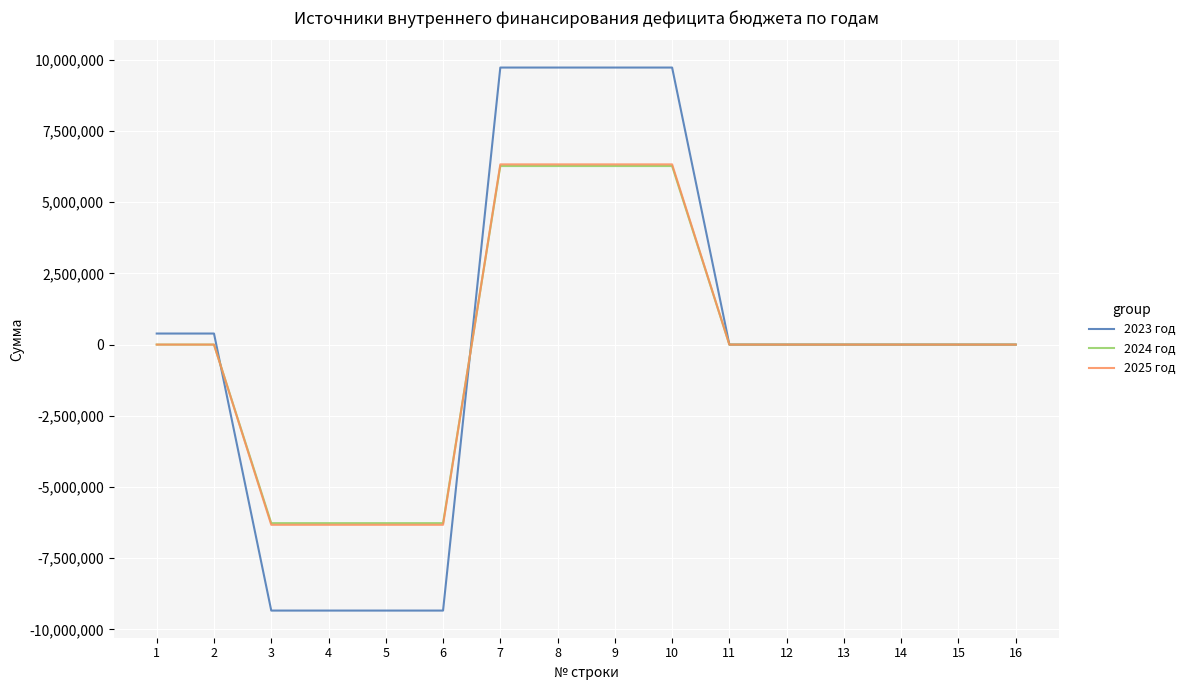

What is the sum of the 2023 год values at 10 and 1?

10112373.2